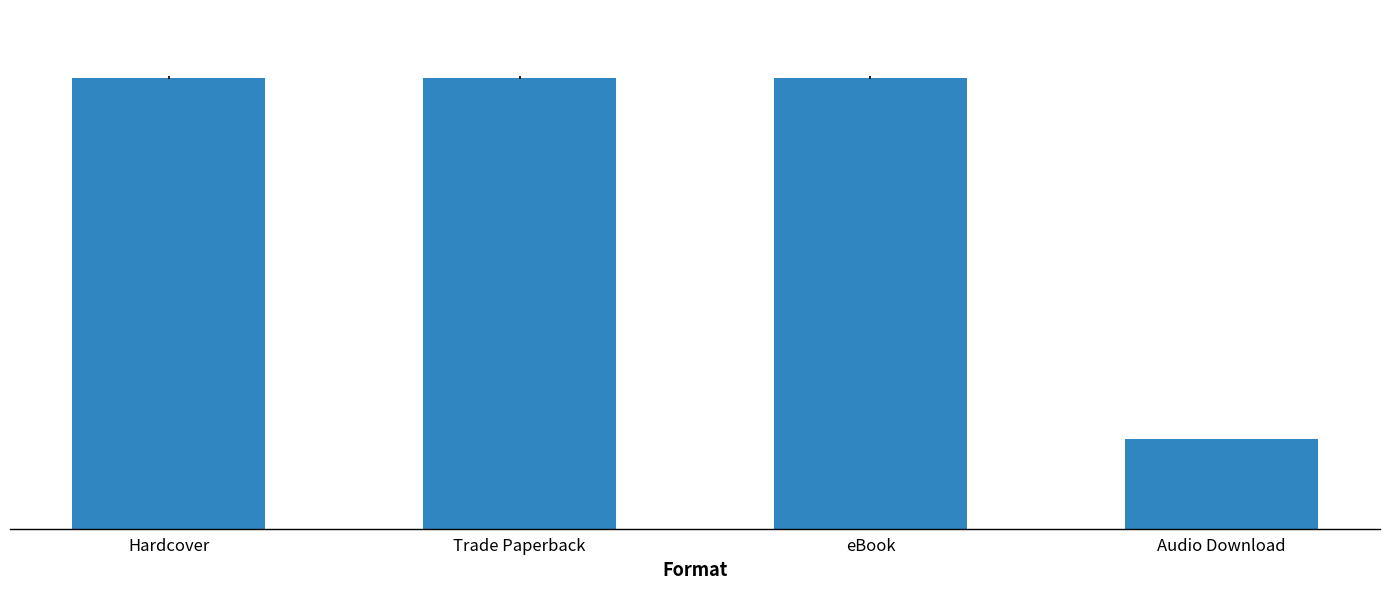

What is the approximate value at eBook, to the nearest 100?

684884300